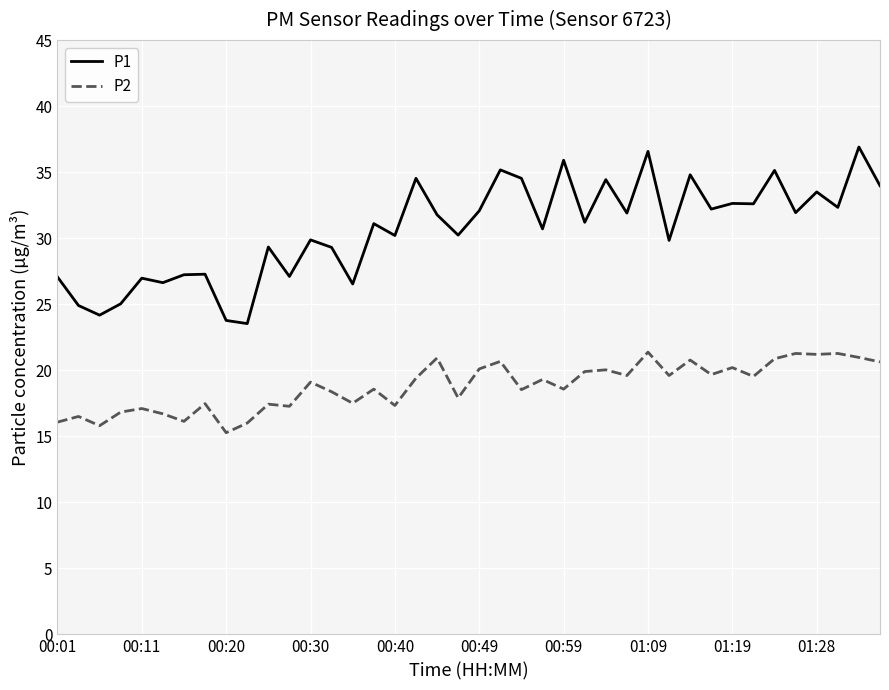

What is the difference between the maximum and minimum values in the P1 series?

13.4